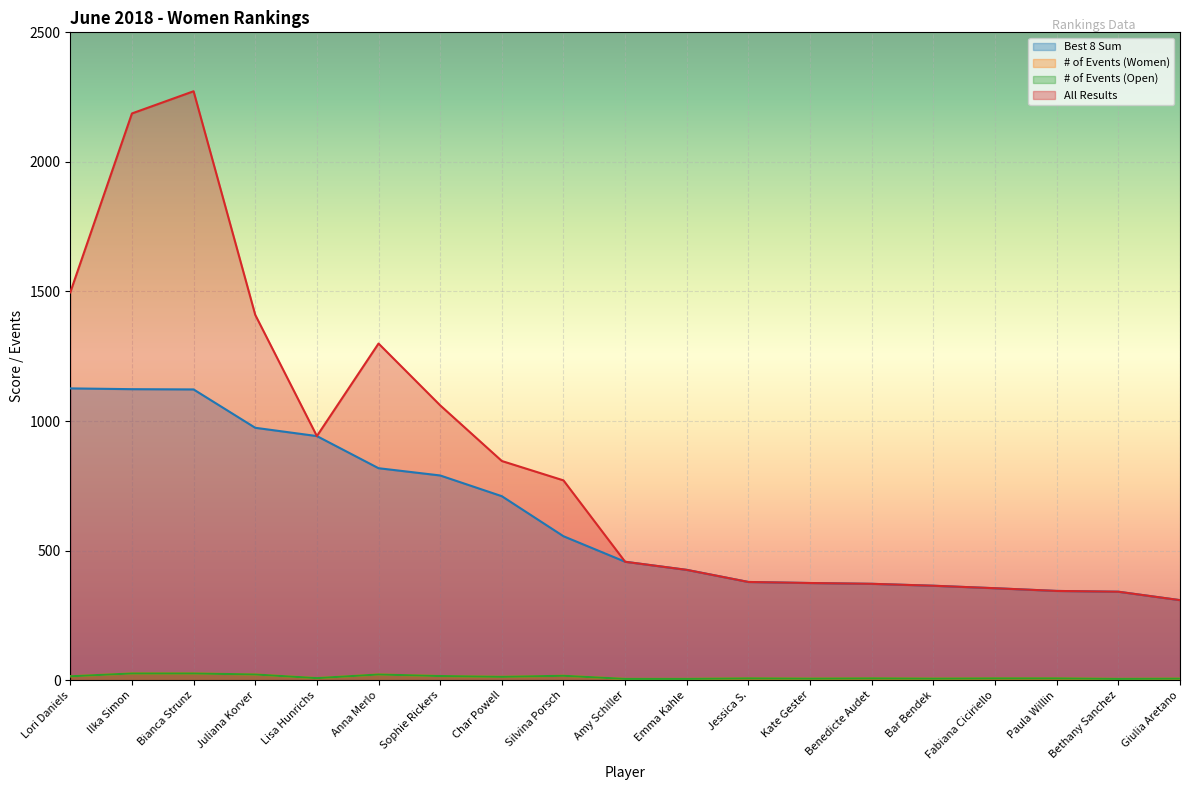

Rank the series by their maximum value, from highest to lowest.

All Results, Best 8 Sum, # of Events (Women), # of Events (Open)